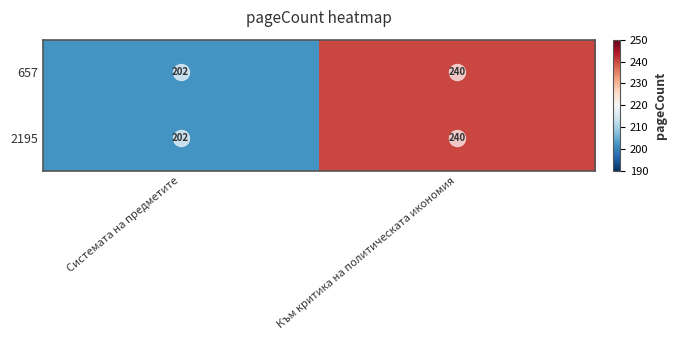

Rank the categories by 657 value from lowest to highest.

Системата на предметите, Към критика на политическата икономия